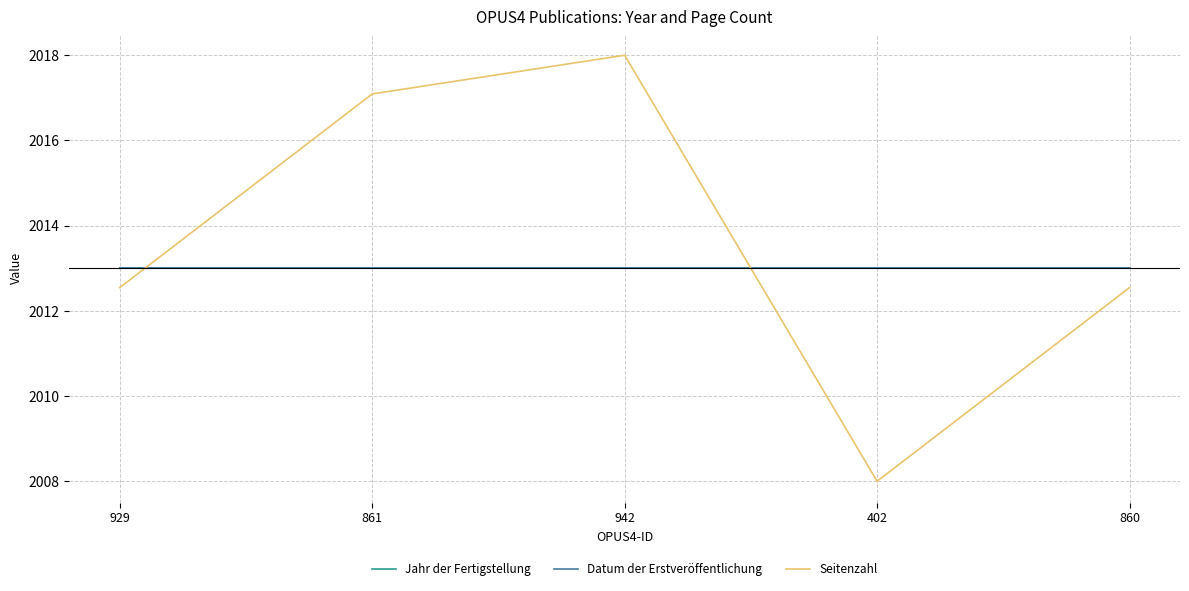

Is this an area chart (filled region under the line)?

No